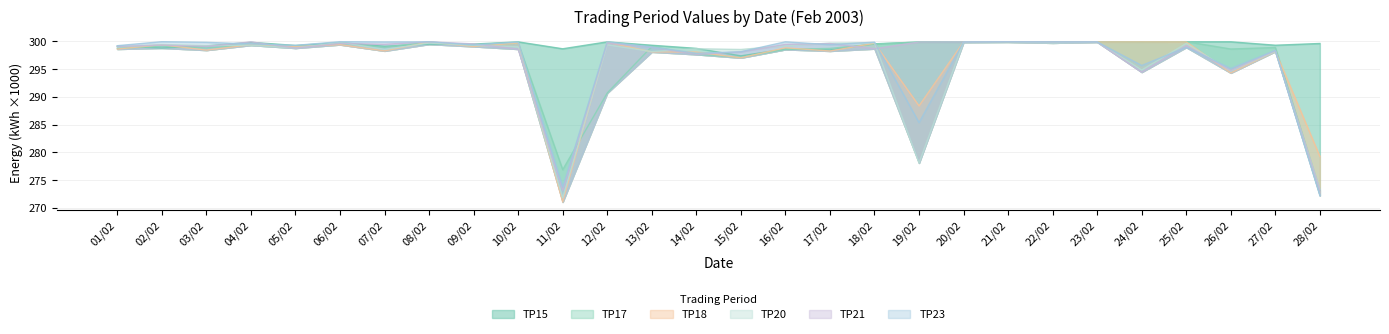

True or false: TP17 has a value of 437.7 at 17/02.

False